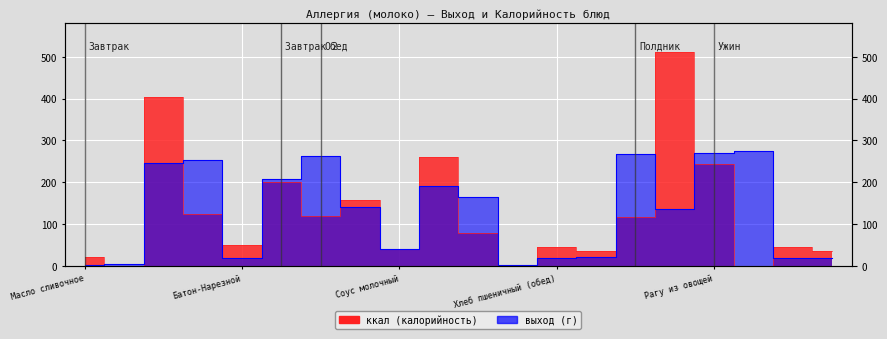

What position from the right is Хлеб пшеничный (обед)?

8